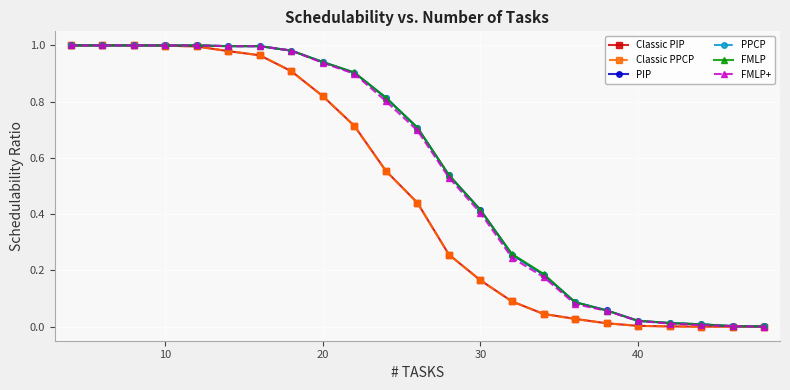

Is this an area chart (filled region under the line)?

No